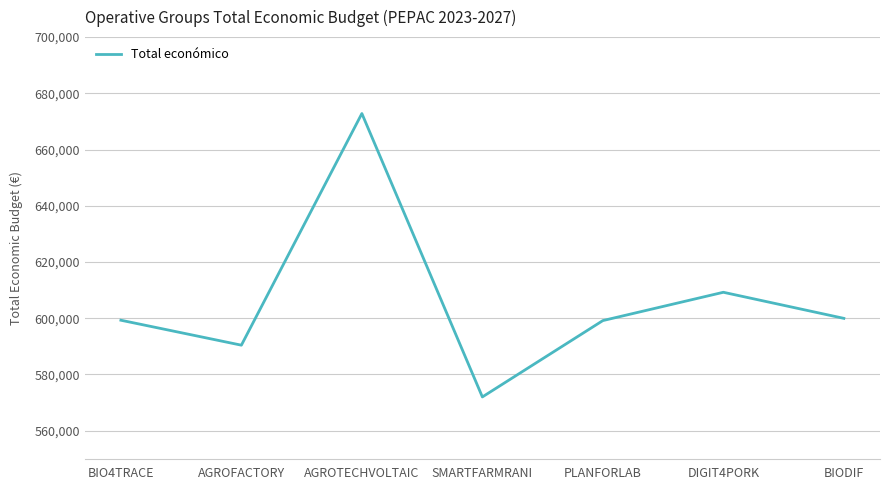

The chart shows a value of 590382 at AGROFACTORY. True or false?

True